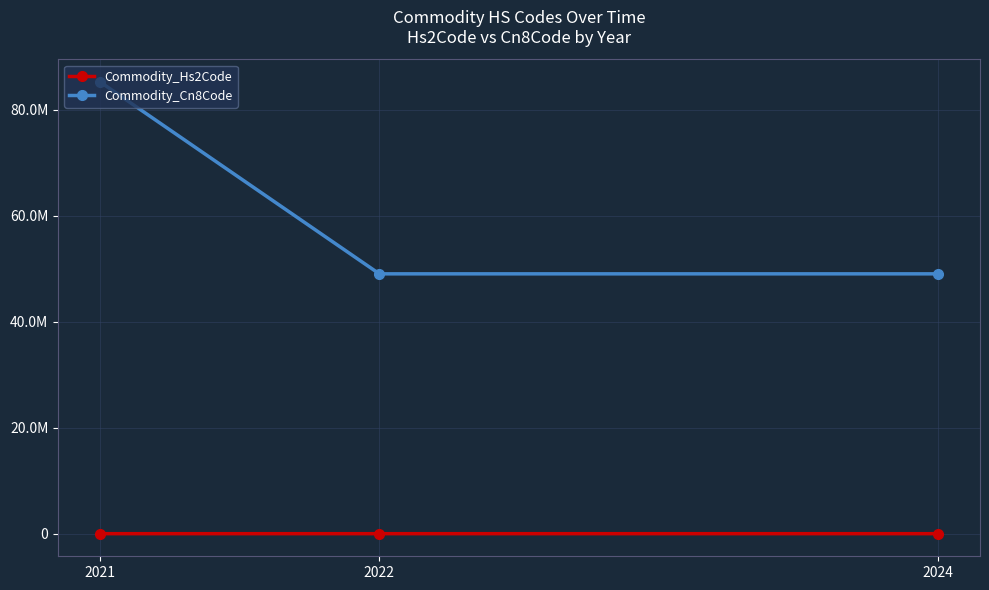

What are all the series names shown in the legend?

Commodity_Hs2Code, Commodity_Cn8Code